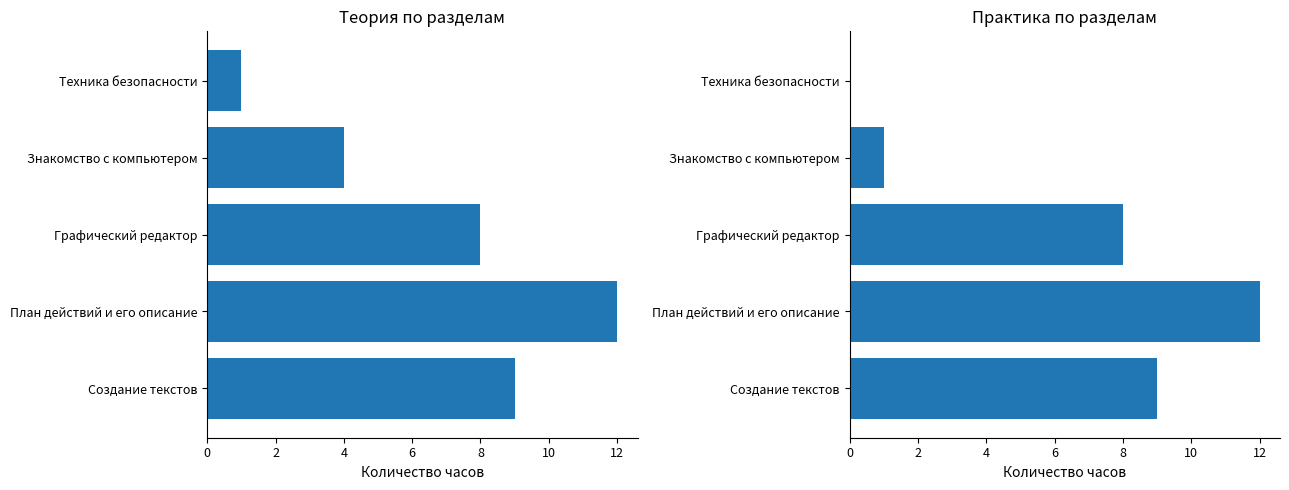

At Техника безопасности, list the series in order from smallest to largest.

Практика, Теория